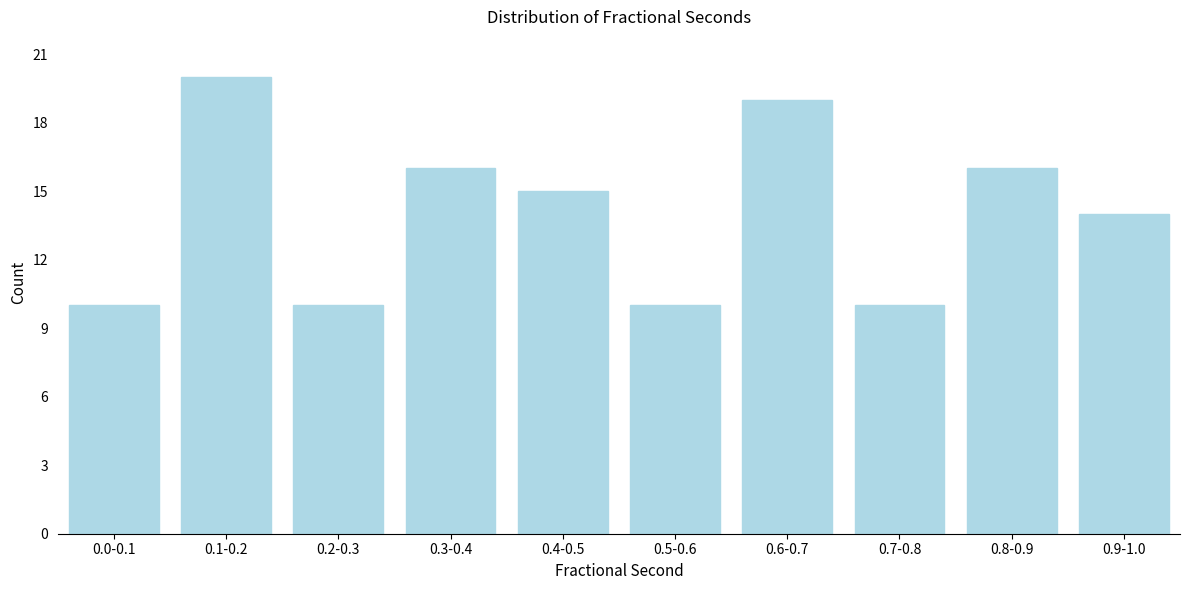

Reading right to left, extract all data points from this chart.

0.9-1.0=14	0.8-0.9=16	0.7-0.8=10	0.6-0.7=19	0.5-0.6=10	0.4-0.5=15	0.3-0.4=16	0.2-0.3=10	0.1-0.2=20	0.0-0.1=10